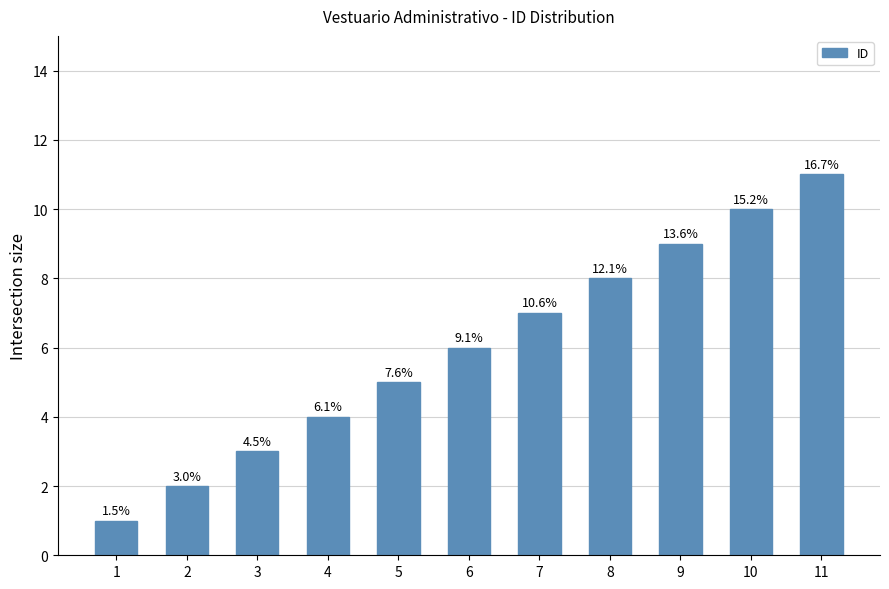

The value at 2 is 2. True or false?

True